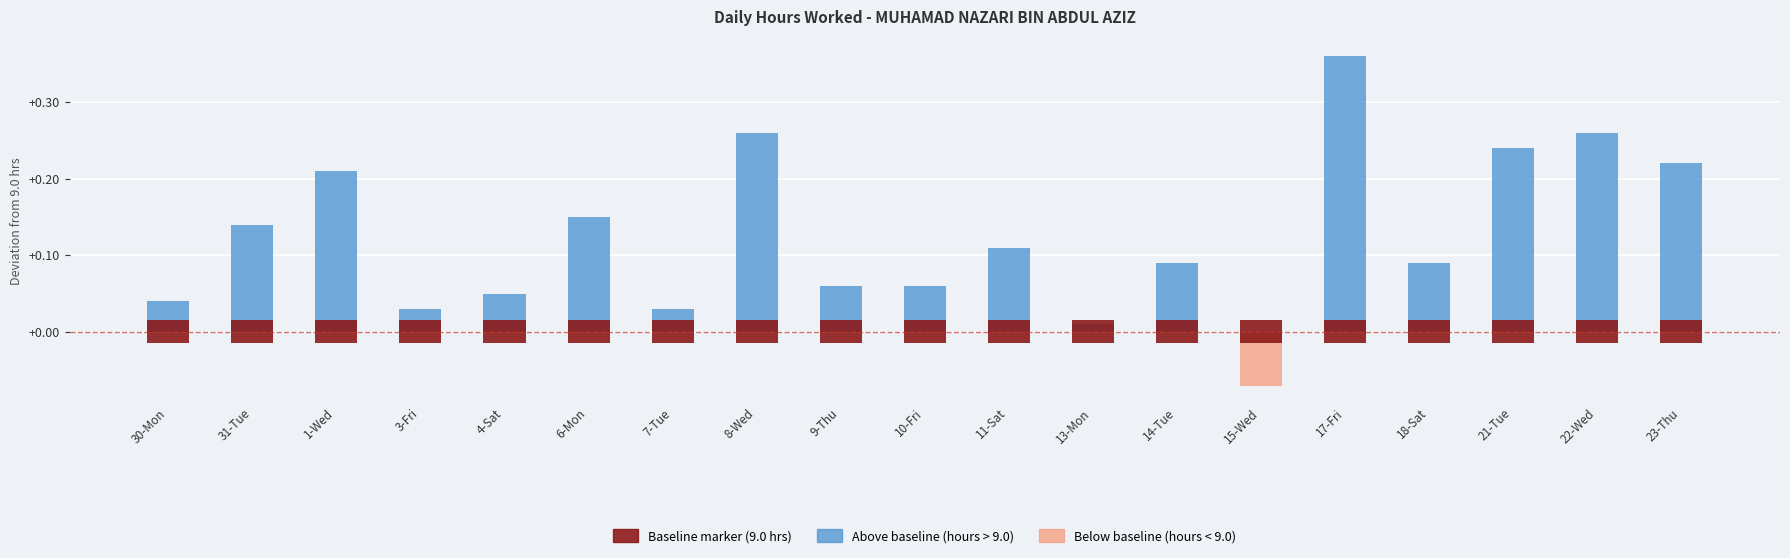

What is the spread (max minus min) of values at 22-Wed?

0.3